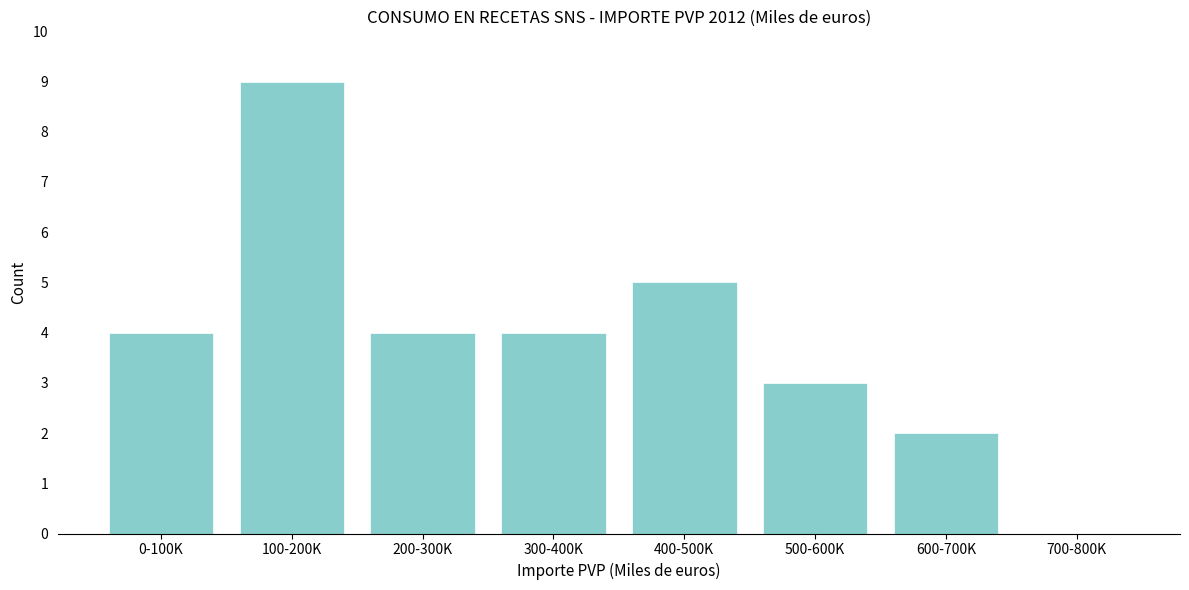

Reading left to right, what are all the values shown in this chart?

0-100K=4	100-200K=9	200-300K=4	300-400K=4	400-500K=5	500-600K=3	600-700K=2	700-800K=0